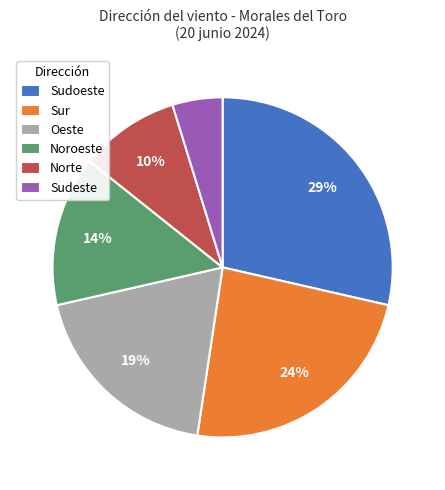

How many segments does this pie chart have?

6